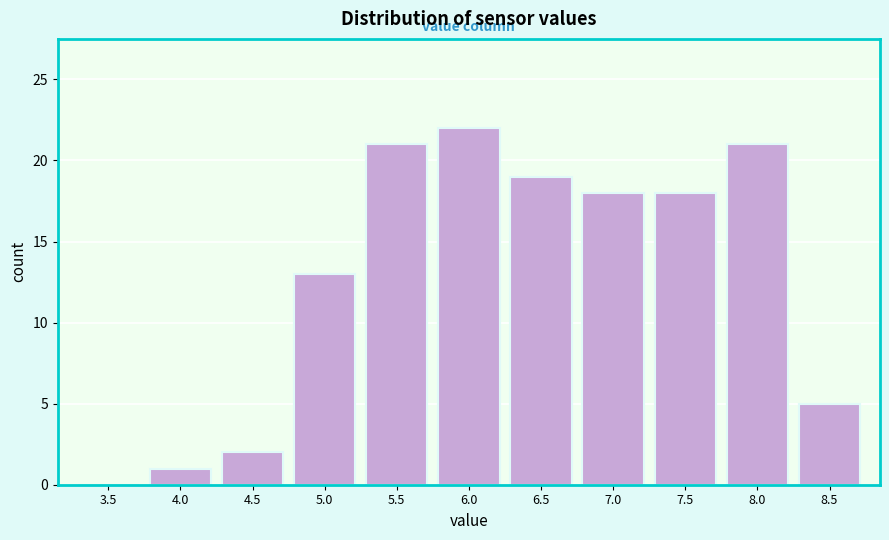

Reading right to left, transcribe all the data shown in this chart.

8.5=5	8.0=21	7.5=18	7.0=18	6.5=19	6.0=22	5.5=21	5.0=13	4.5=2	4.0=1	3.5=0